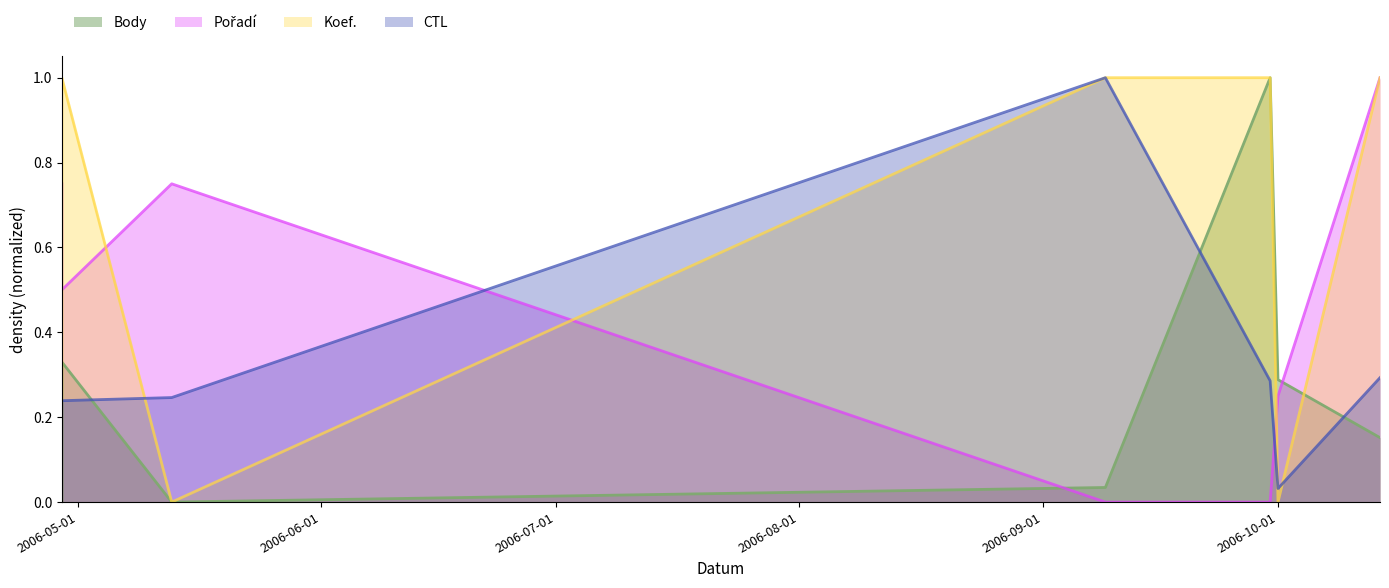

What is the difference between the maximum and minimum values in the Body series?

1.0